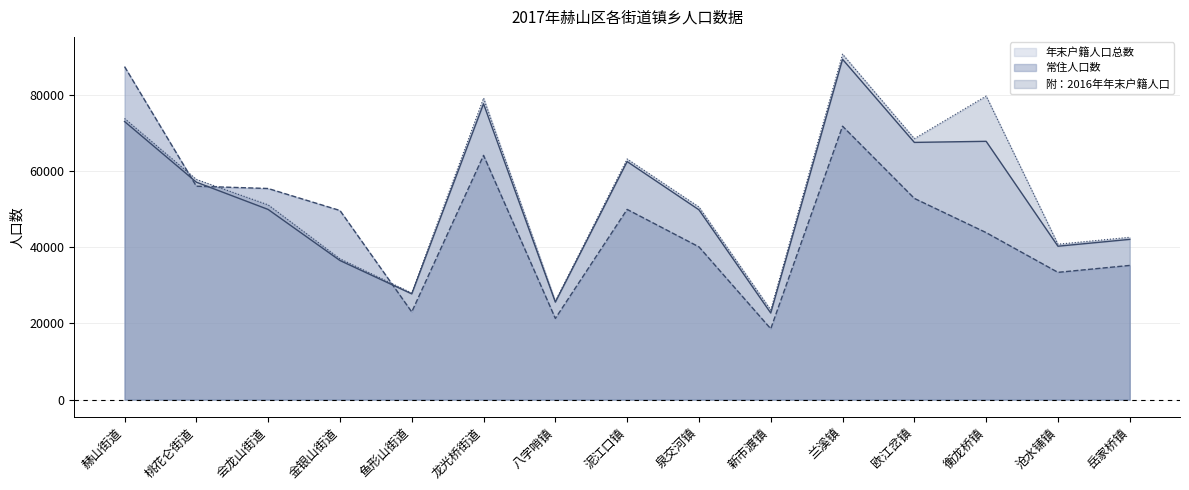

Reading left to right, transcribe all the data shown in this chart.

年末户籍人口总数: 赫山街道=72919	桃花仑街道=57019	会龙山街道=49862	金银山街道=36479	鱼形山街道=27725	龙光桥街道=77572	八字哨镇=25569	泥江口镇=62417	泉交河镇=49772	新市渡镇=22708	兰溪镇=89231	欧江岔镇=67442	衡龙桥镇=67727	沧水铺镇=40221	岳家桥镇=42017
常住人口数: 赫山街道=87312	桃花仑街道=55959	会龙山街道=55352	金银山街道=49589	鱼形山街道=22992	龙光桥街道=64035	八字哨镇=21290	泥江口镇=49873	泉交河镇=40052	新市渡镇=18573	兰溪镇=71690	欧江岔镇=52760	衡龙桥镇=43789	沧水铺镇=33371	岳家桥镇=35184
附：2016年年末户籍人口: 赫山街道=73711	桃花仑街道=57739	会龙山街道=51065	金银山街道=36926	鱼形山街道=27957	龙光桥街道=79063	八字哨镇=25818	泥江口镇=63090	泉交河镇=50507	新市渡镇=23504	兰溪镇=90577	欧江岔镇=68426	衡龙桥镇=79598	沧水铺镇=40744	岳家桥镇=42566